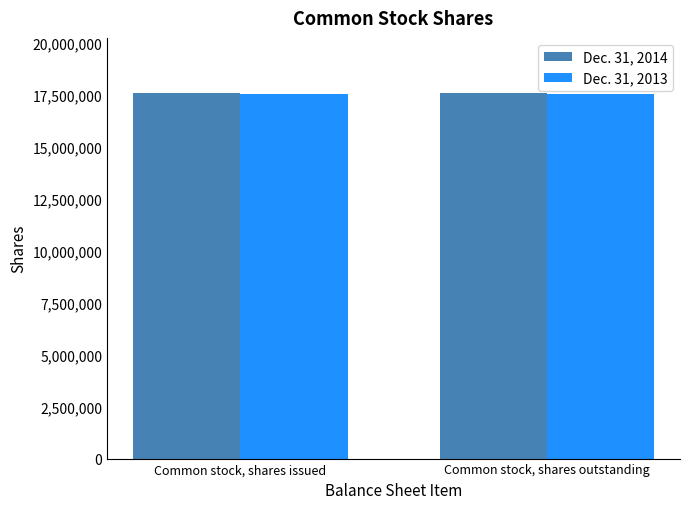

Is it true that Dec. 31, 2014 equals 12087667 at Common stock, shares issued?

False